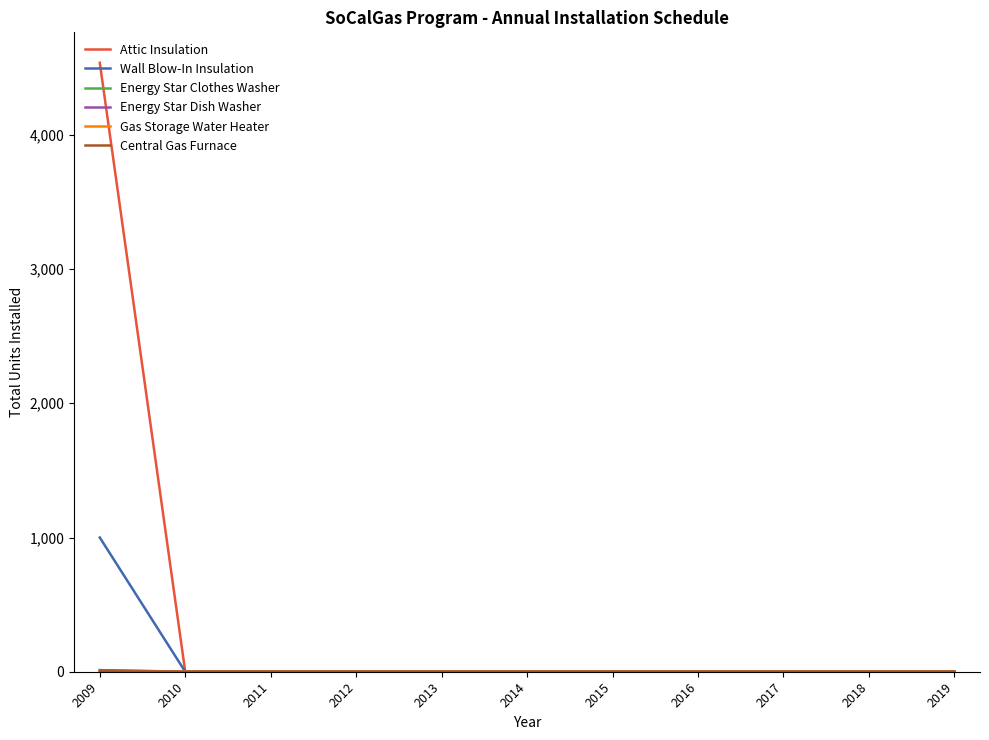

Which category has the highest value across all series?

2009